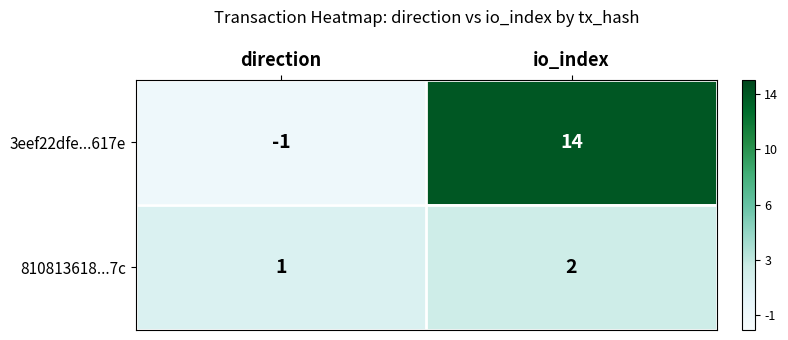

Rank the series by their average value, from highest to lowest.

3eef22dfe...617e, 810813618...7c